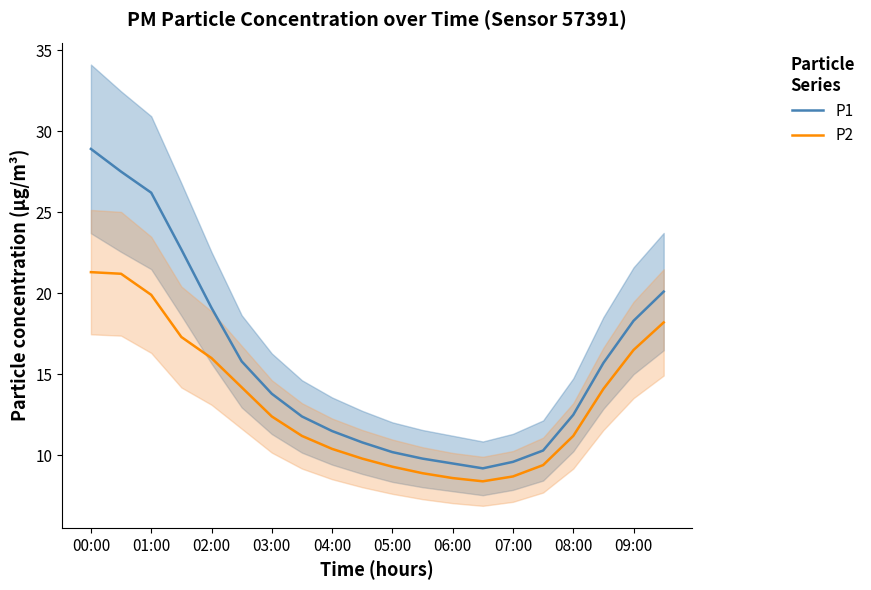

What is the minimum value for P1?

9.2